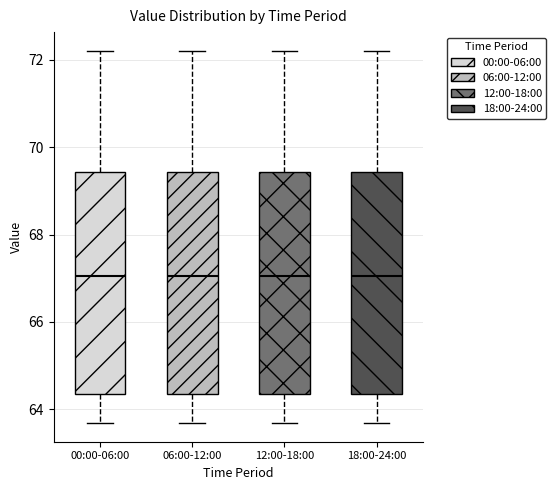

Where does the upper whisker of the box for 18:00-24:00 end on the y-axis? The values are not printed on the chart, so give them approximately, as read against the axis.

72.2